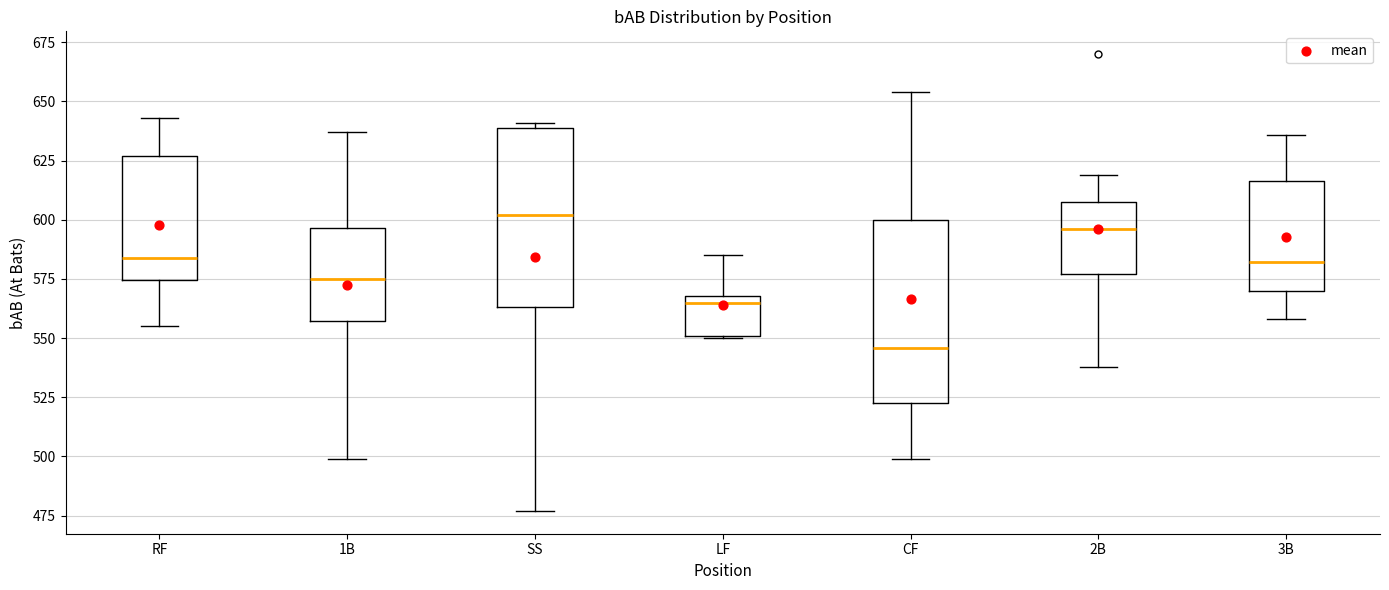

Reading left to right, read every box against the y-axis: the position of its median line, the range the box covers, and the ends of its whiskers. The values are not printed on the chart, so give them approximately, as read against the axis.

RF: median 585, box 575 to 625, whiskers 555 to 645
1B: median 575, box 555 to 595, whiskers 500 to 635
SS: median 600, box 565 to 640, whiskers 475 to 640 (just above the box's upper edge)
LF: median 565, box 550 to 570, whiskers 550 to 585
CF: median 545, box 525 to 600, whiskers 500 to 655
2B: median 595, box 575 to 610, whiskers 540 to 620
3B: median 580, box 570 to 615, whiskers 560 to 635